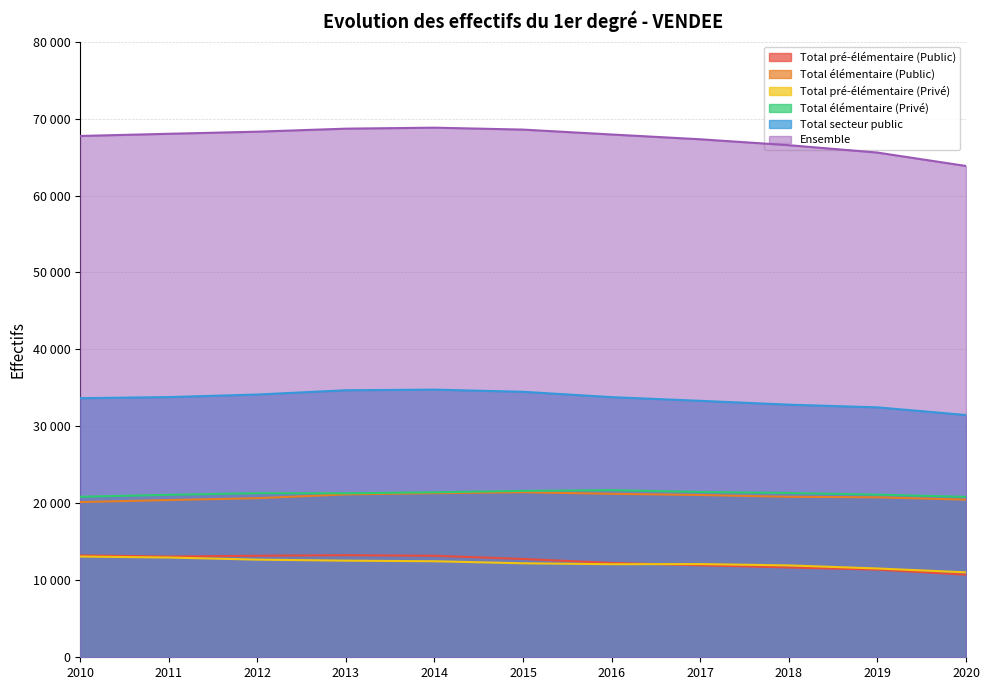

True or false: Total élémentaire (Privé) and Total élémentaire (Public) cross at least once.

False